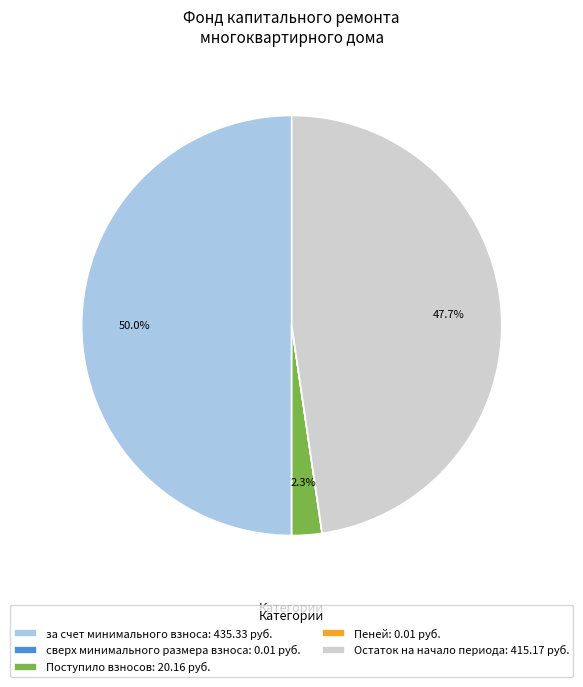

What portion of the pie excludes Поступило взносов: 20.16 руб.?

97.7%